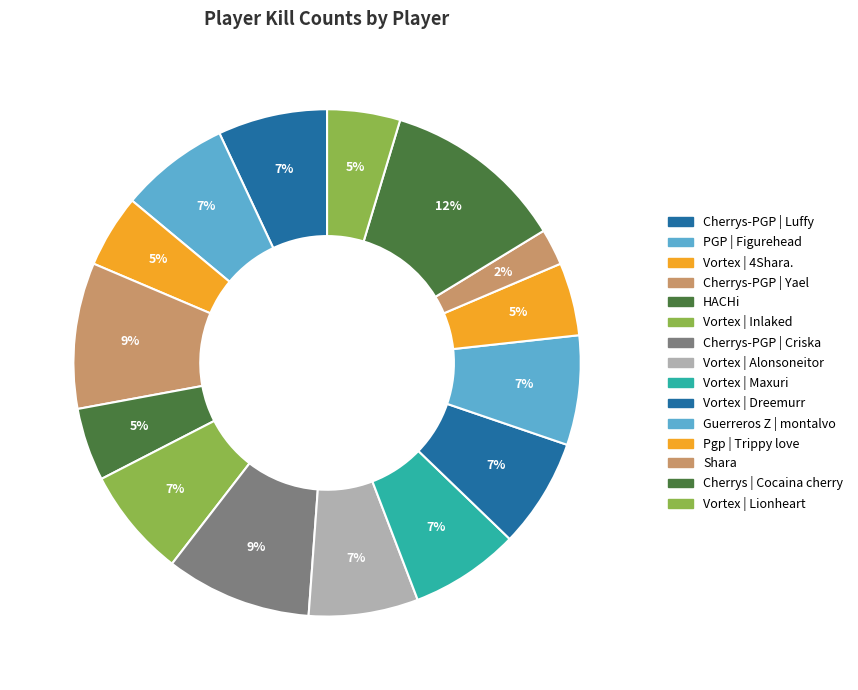

How many slices are in this pie chart?

15